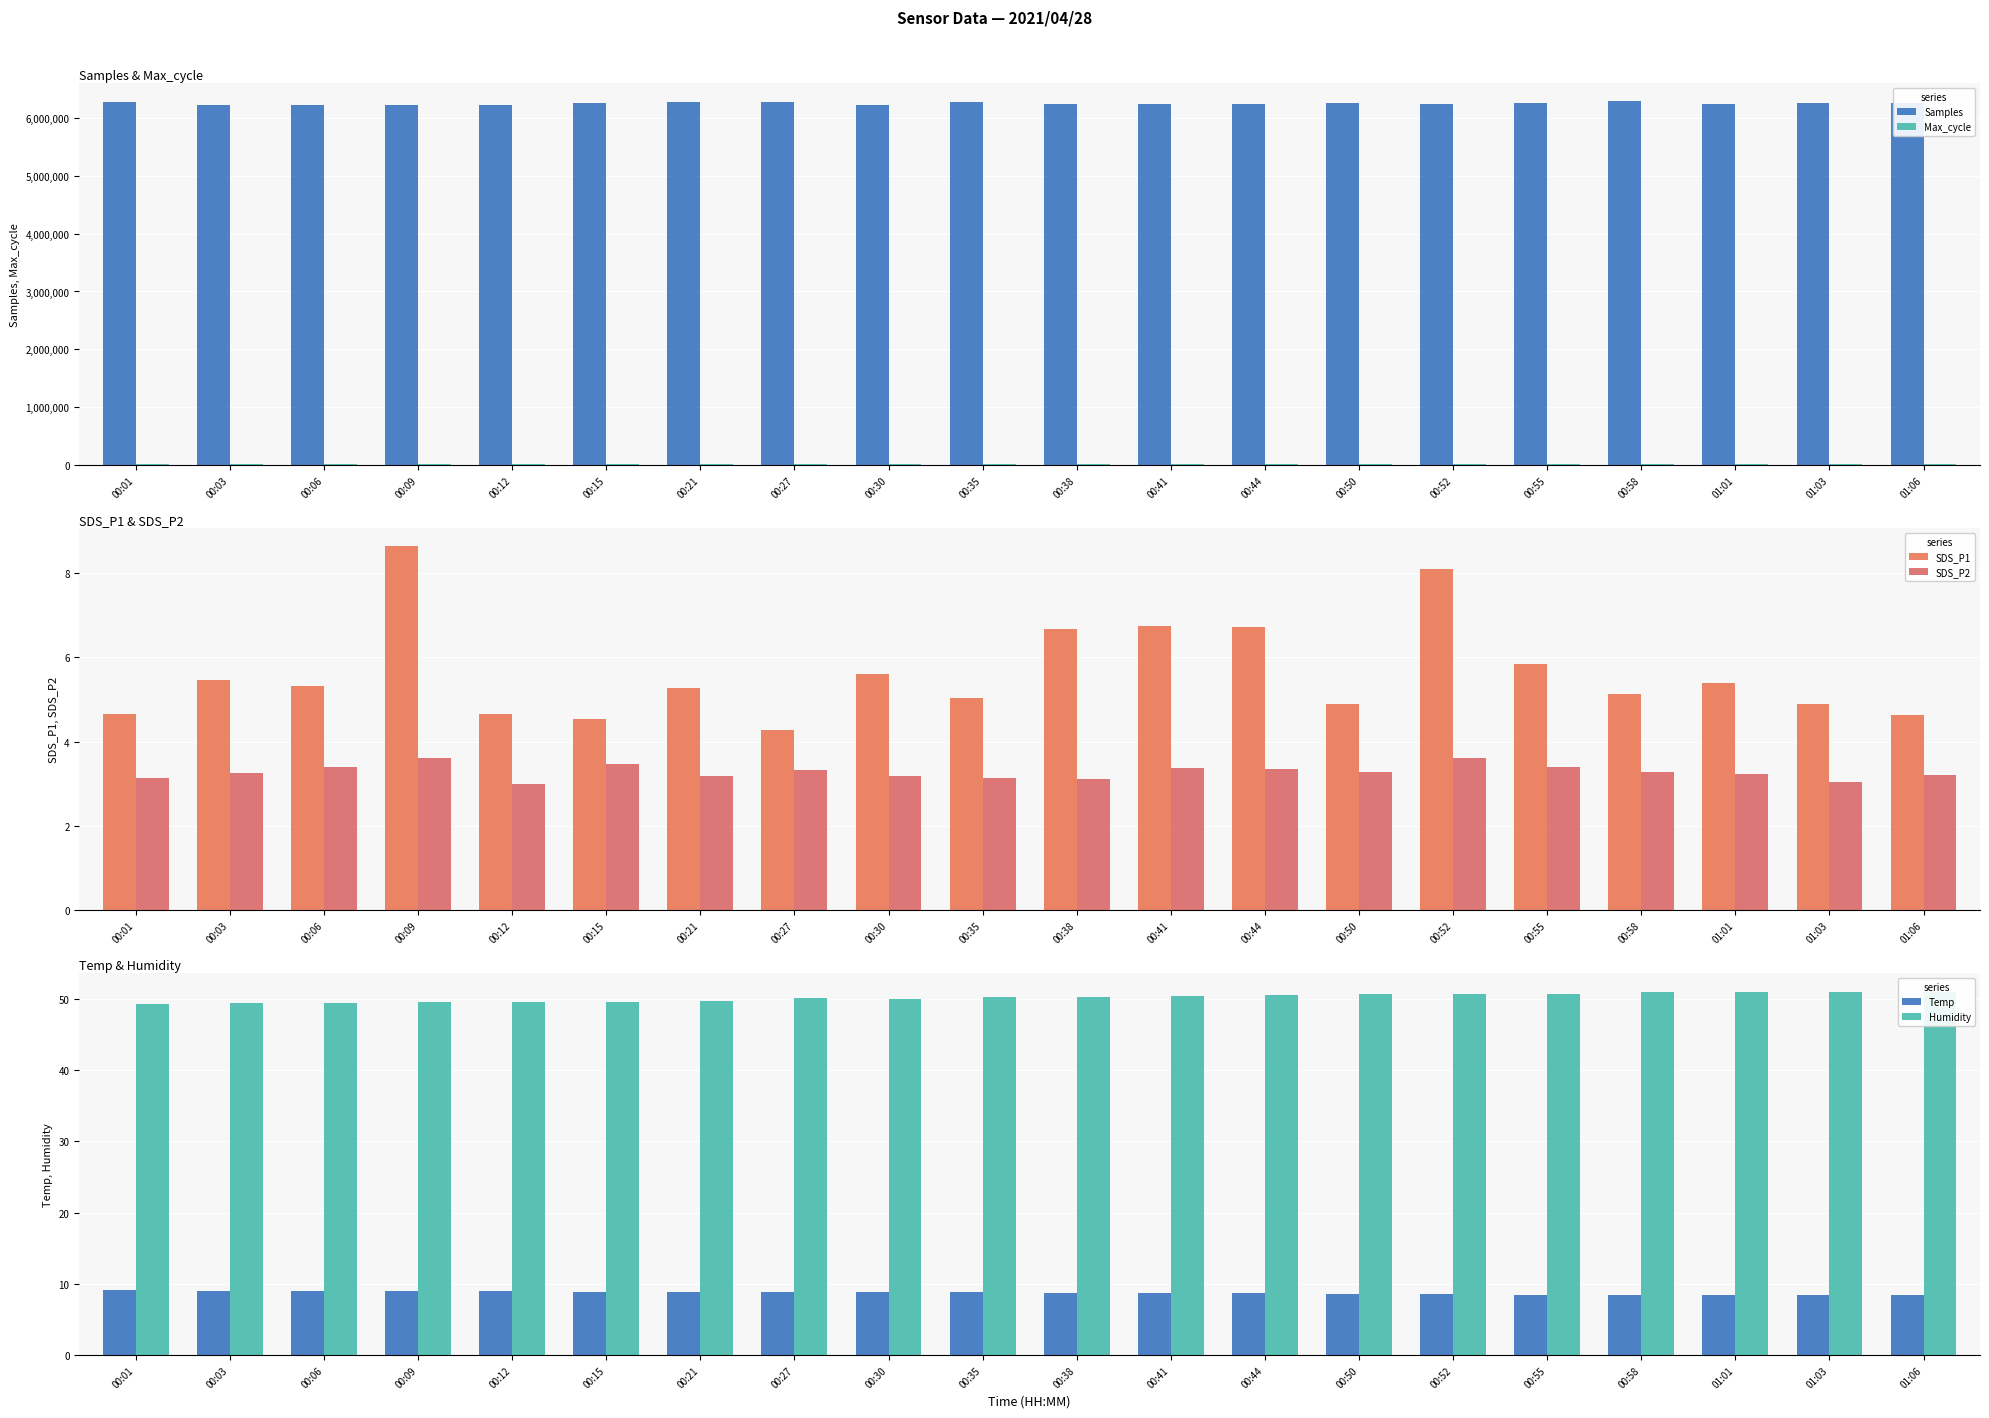

Which category has the lowest value in the Humidity series?

00:01